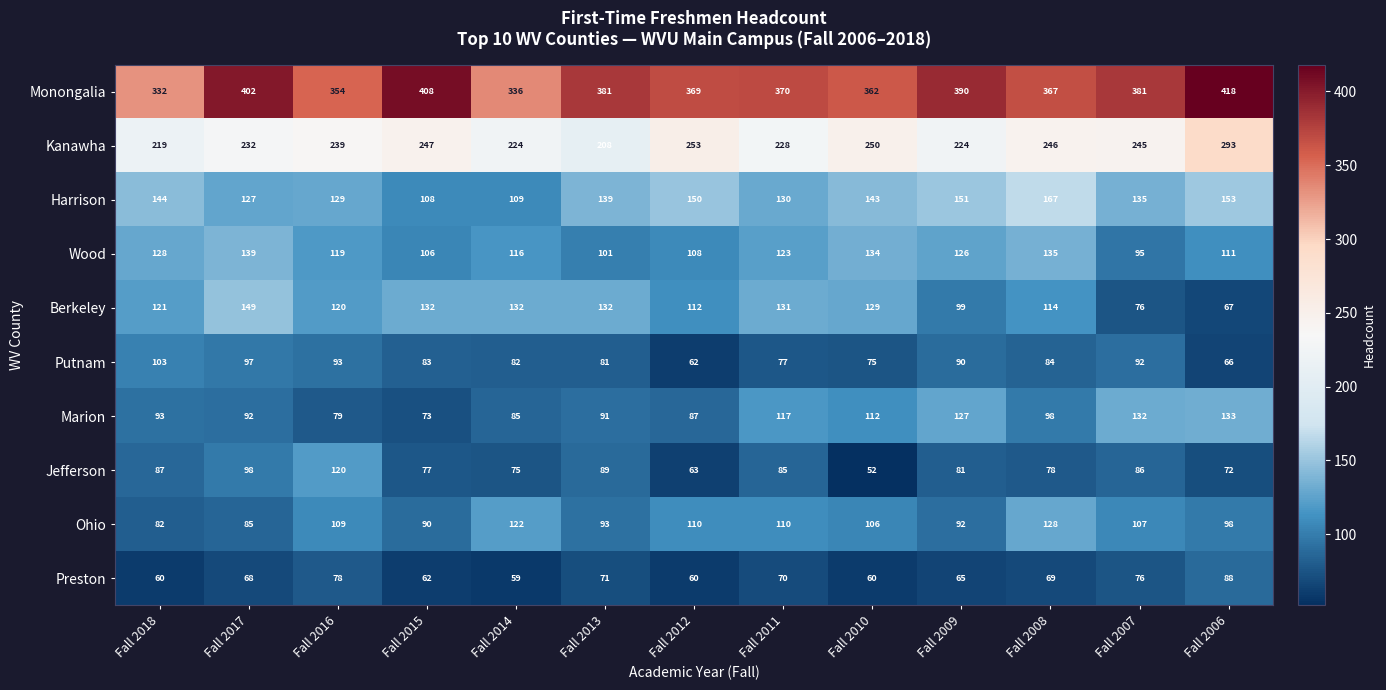

What is the total value across all series at Fall 2009?

1445